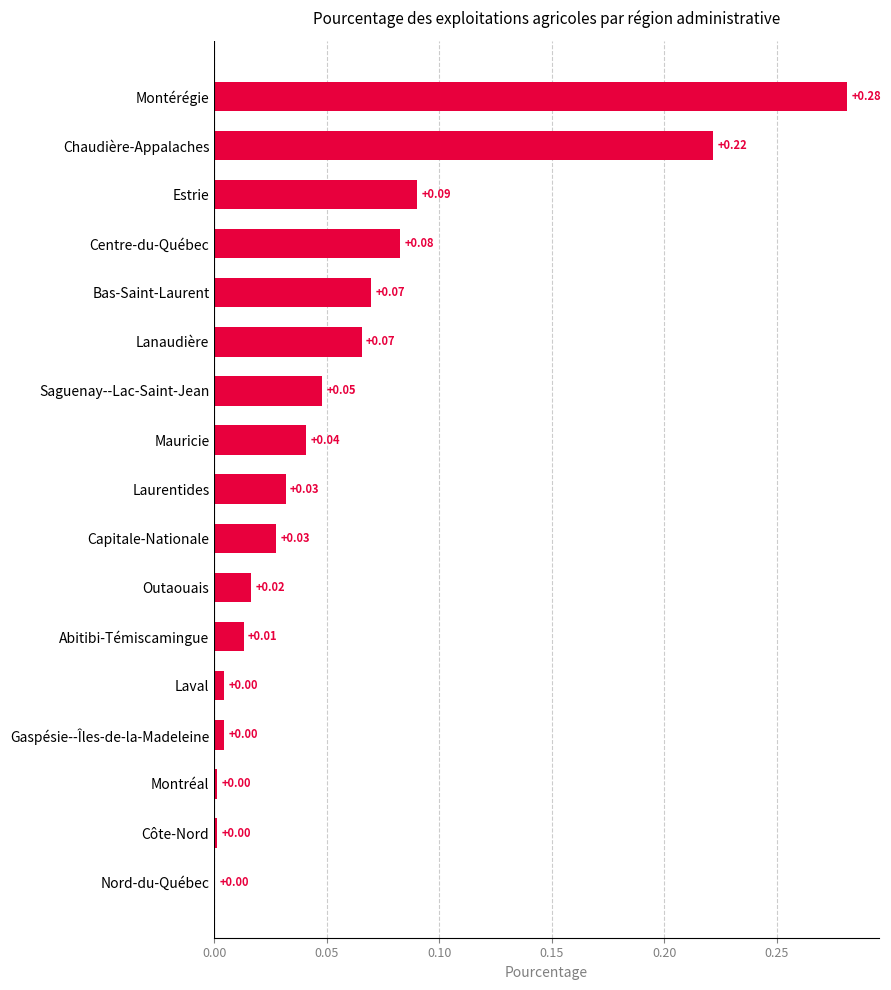

Which has a higher value, Nord-du-Québec or Estrie?

Estrie